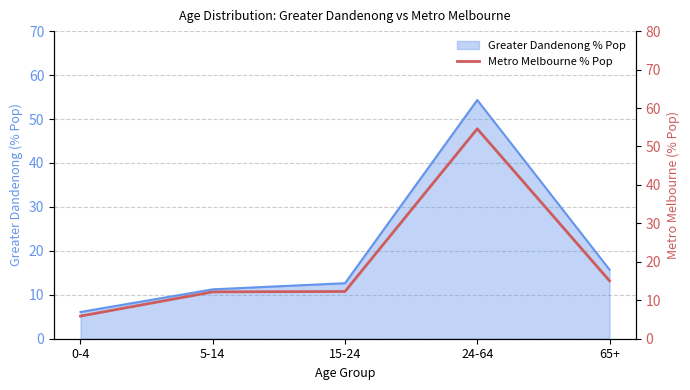

What is the label of the 3rd point from the left?

15-24